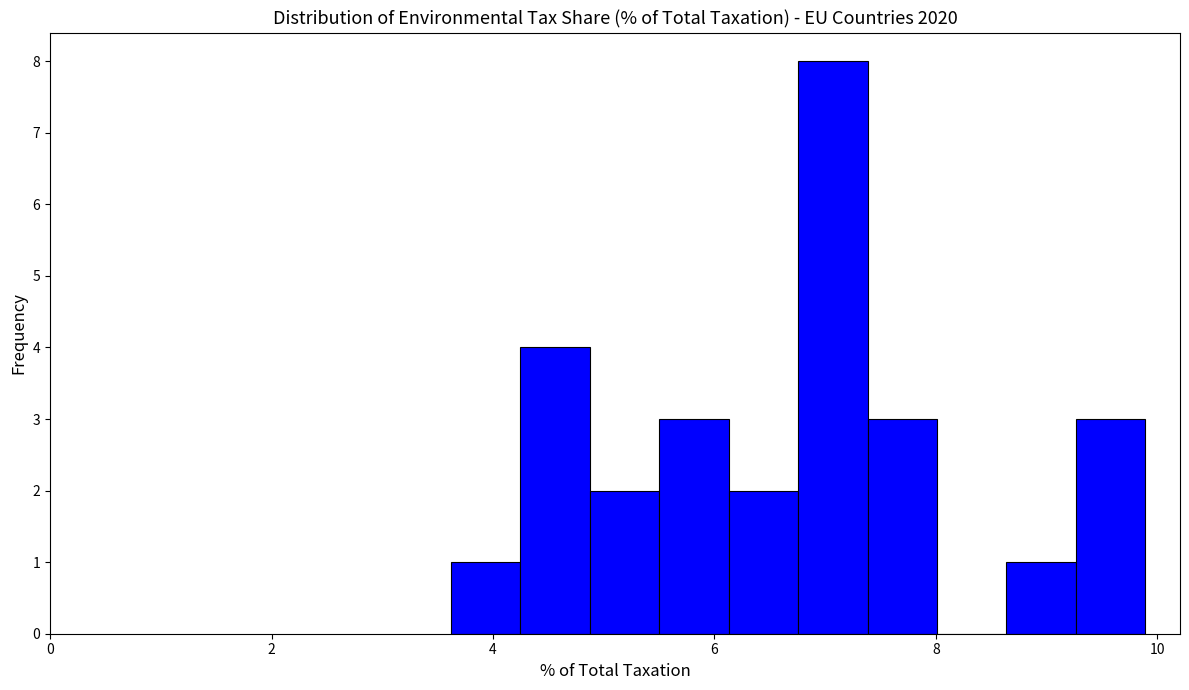

Around what value on the x-axis is the tallest bar? Give the approximate position of its centre, as read against the axis.

7.0